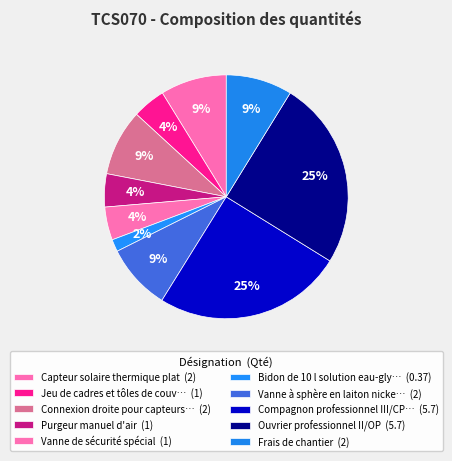

How many slices are in this pie chart?

10